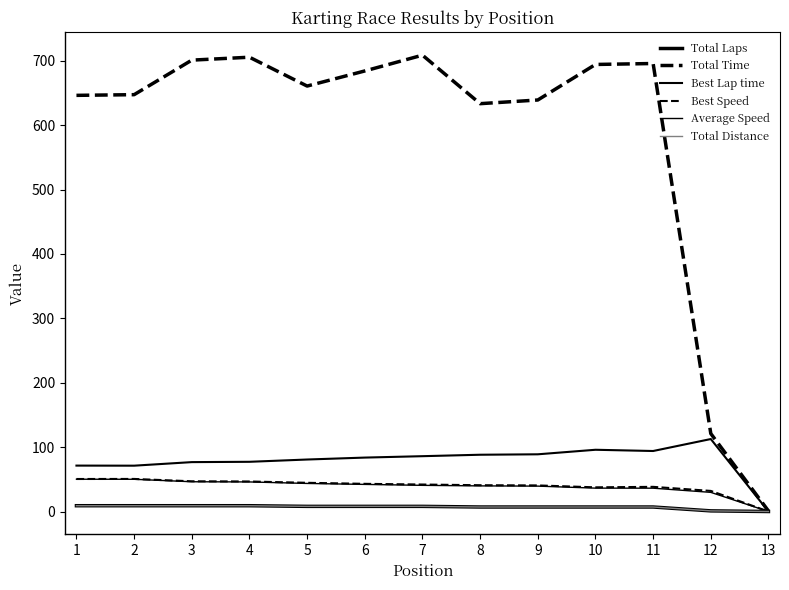

What is the difference between the second highest and second lowest values in the Best Speed series?

18.5